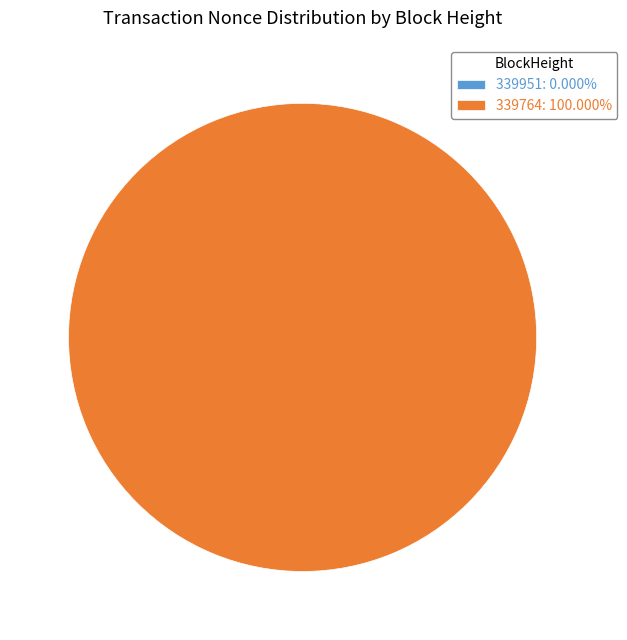

Rank the categories by value from lowest to highest.

339951, 339764